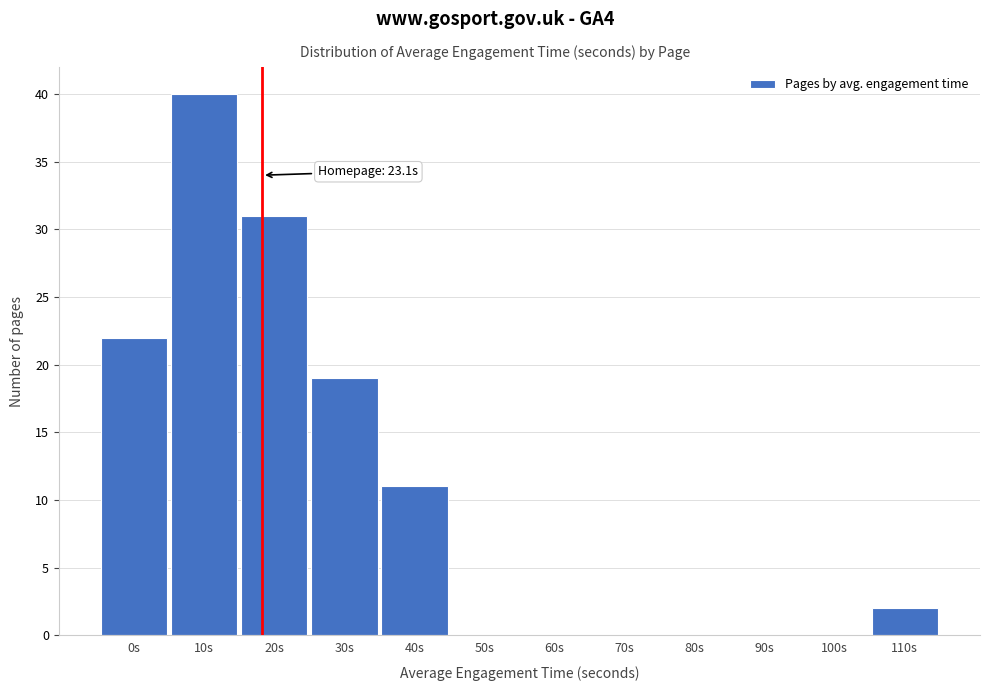

Reading left to right, list all the values displayed in this chart.

0s=22	10s=40	20s=31	30s=19	40s=11	50s=0	60s=0	70s=0	80s=0	90s=0	100s=0	110s=2